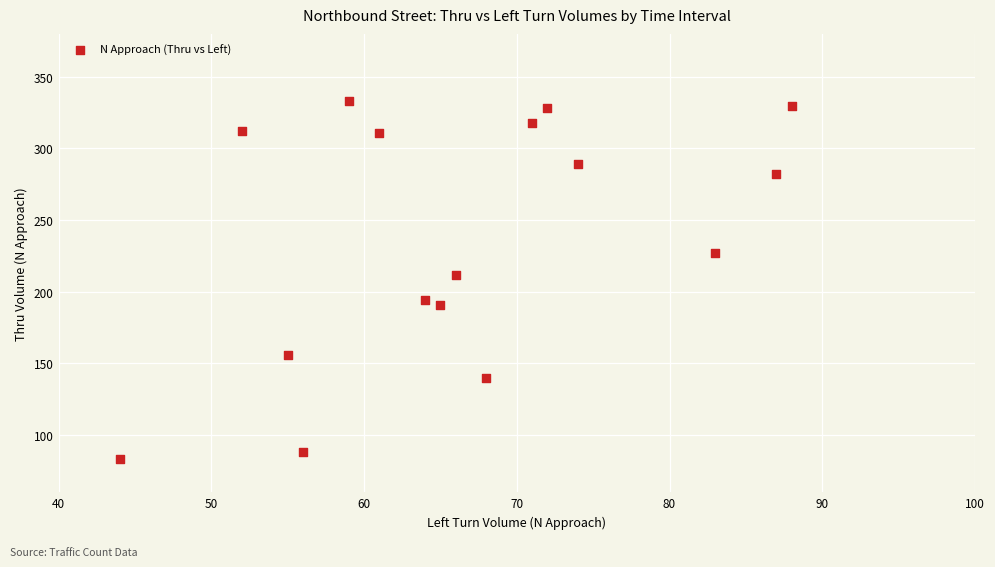

What is the range of Y values (max minus min)?

250